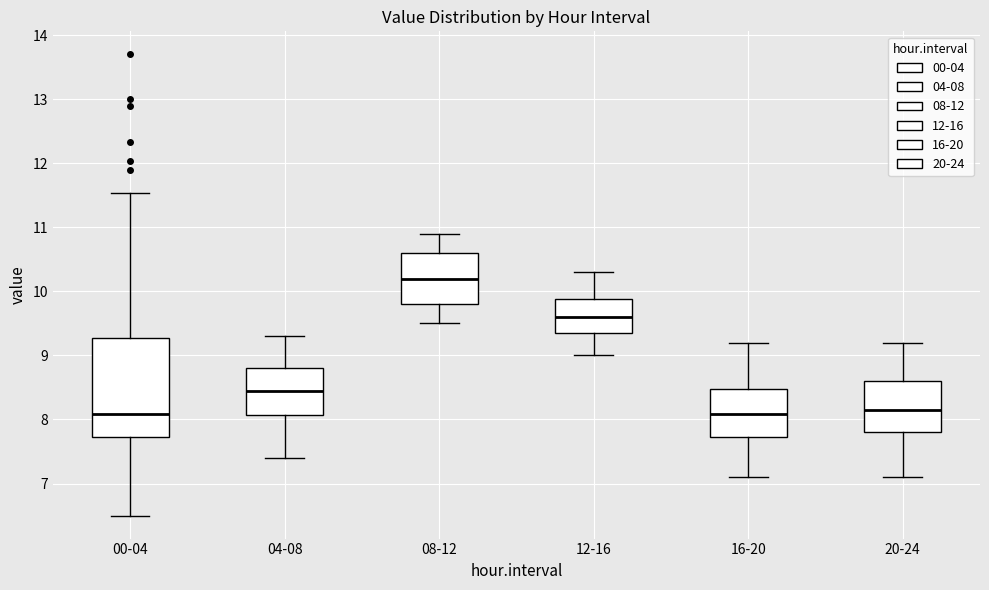

Where does the median line of the box for 16-20 sit on the y-axis? The values are not printed on the chart, so give them approximately, as read against the axis.

8.1